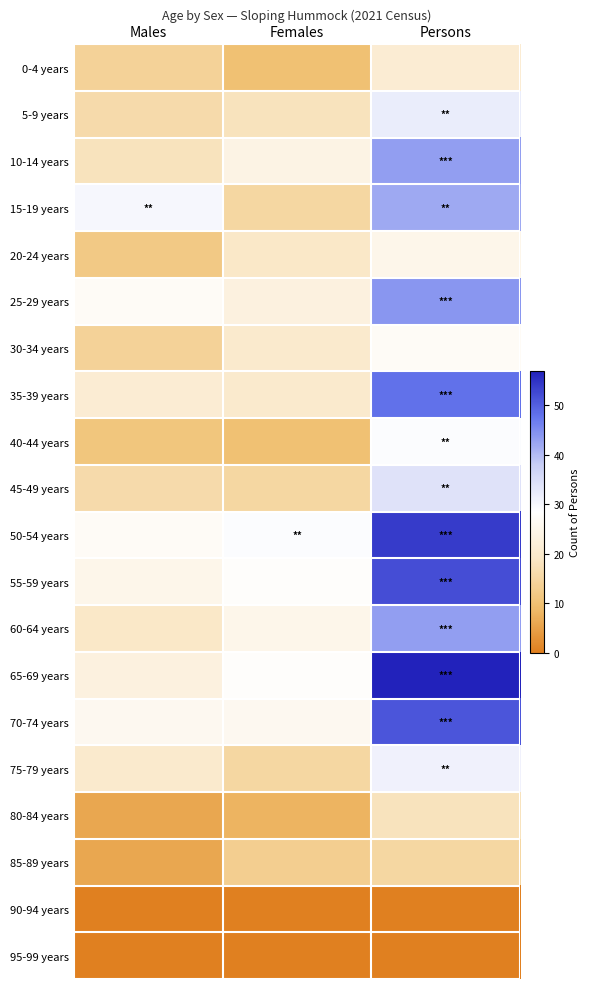

Count the number of data series in this chart.

20